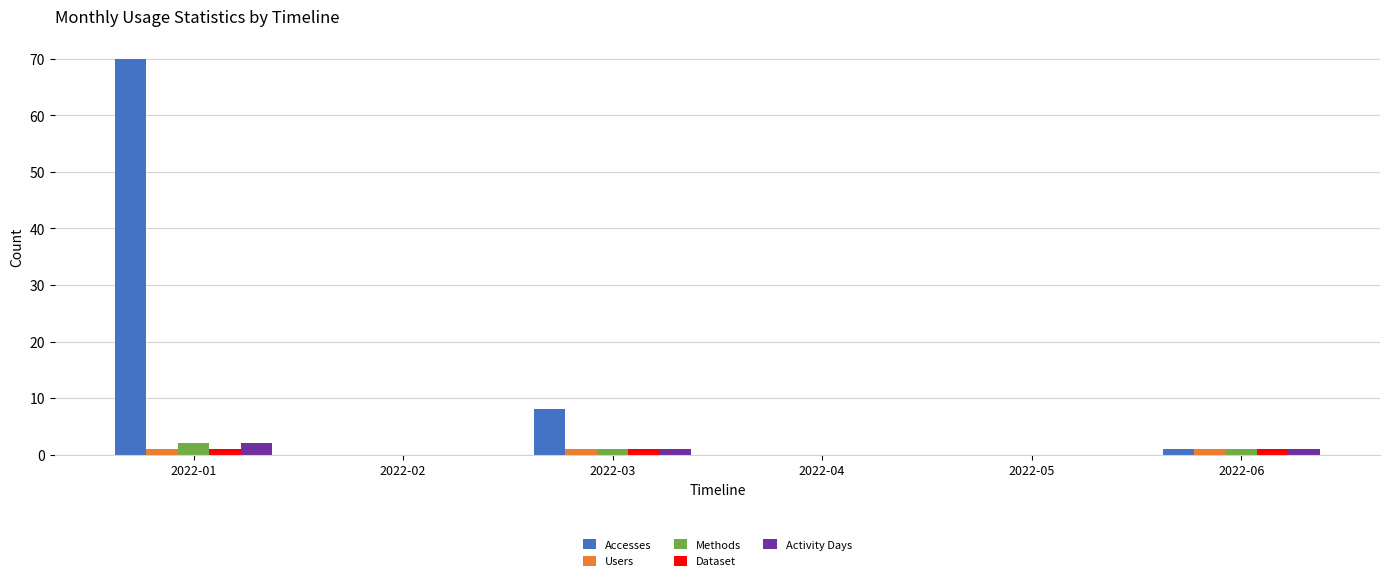

At which category is the sum across all series the highest?

2022-01